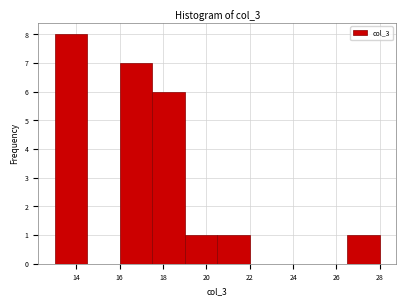

Over which range of the x-axis is the bar tallest?

13.0 to 14.5